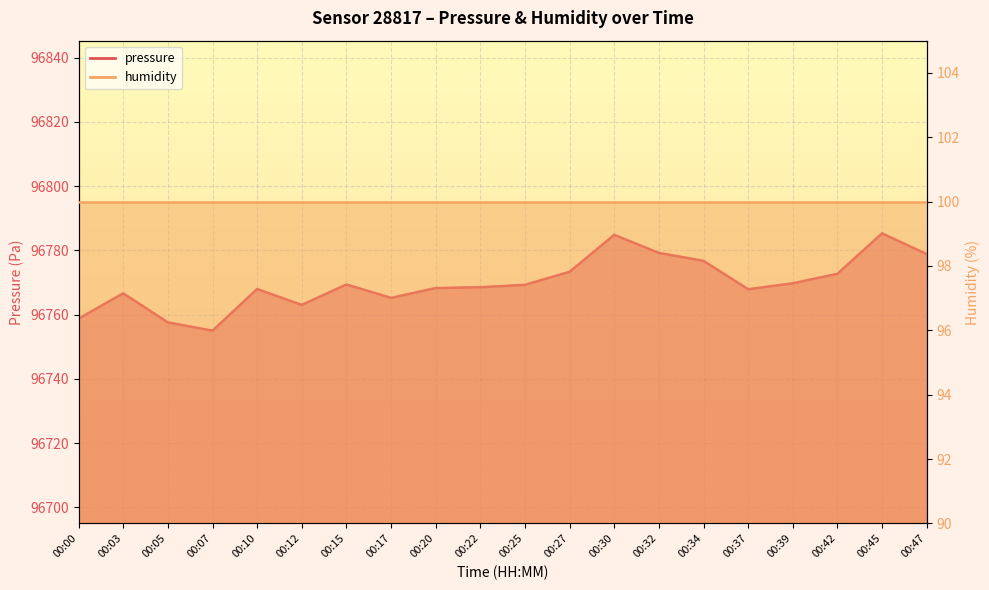

Approximately how many times larger is the value at 00:10 compared to 00:37?

1.0